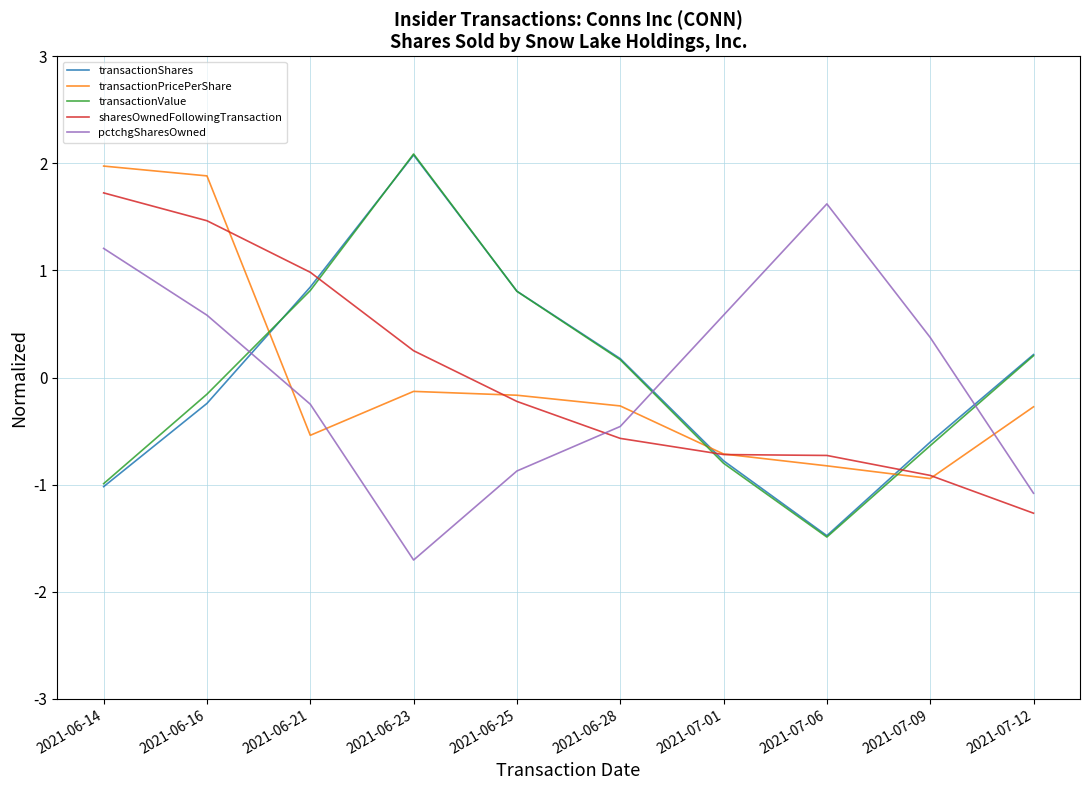

What is the total value across all series at 2021-06-23?

2.6